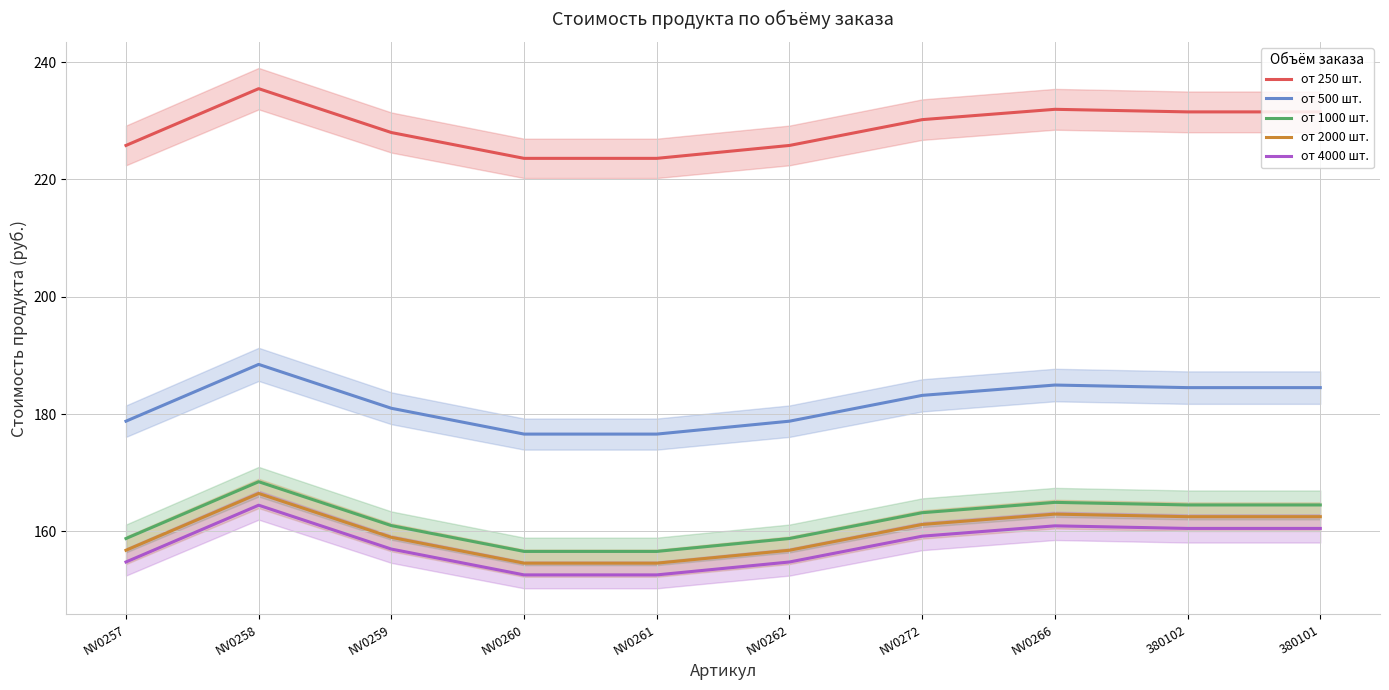

True or false: от 500 шт. has a value of 251.2 at NV0258.

False